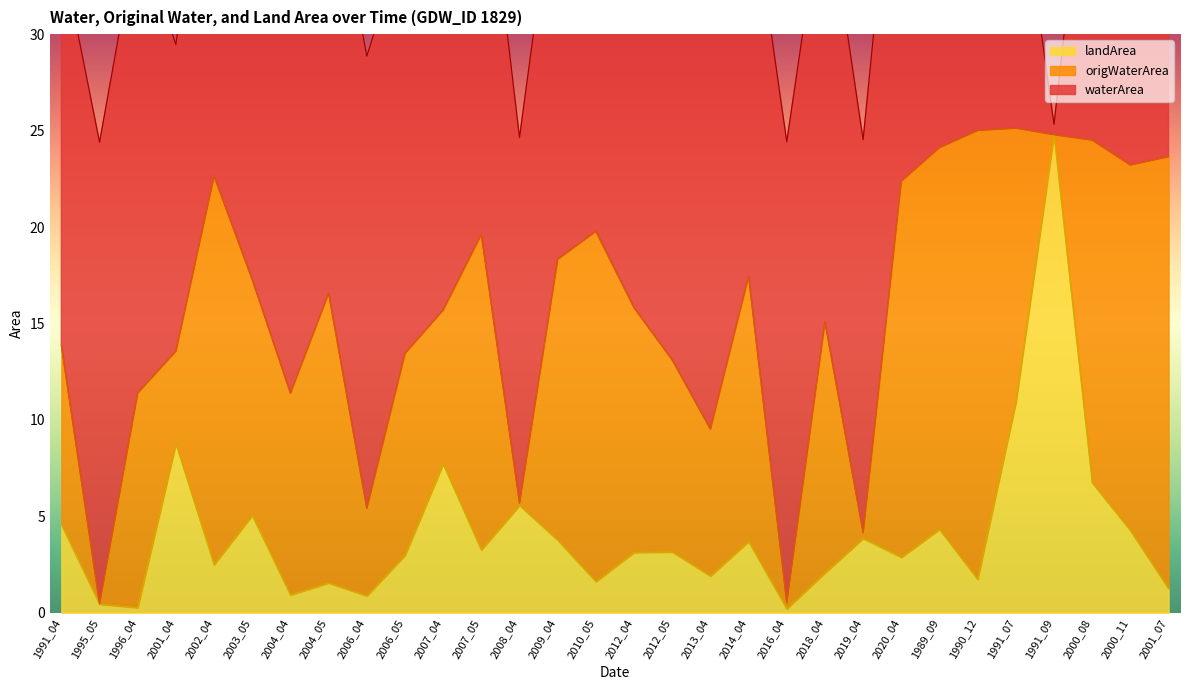

The landArea series shows 4.3 at 1989_09. True or false?

True